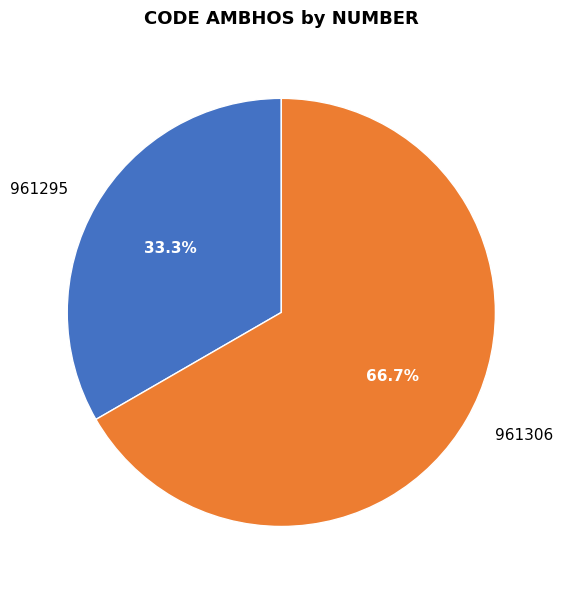

What percentage do 961306 and 961295 together represent?

100.0%